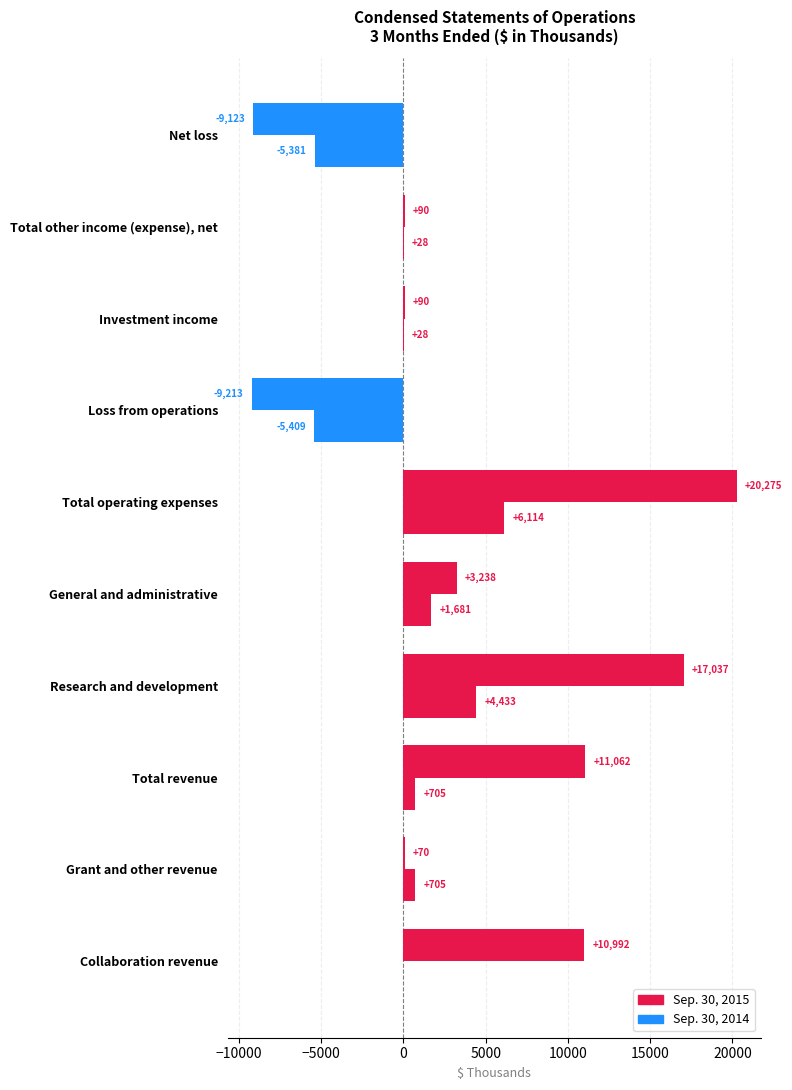

How many data points does each series have?

10